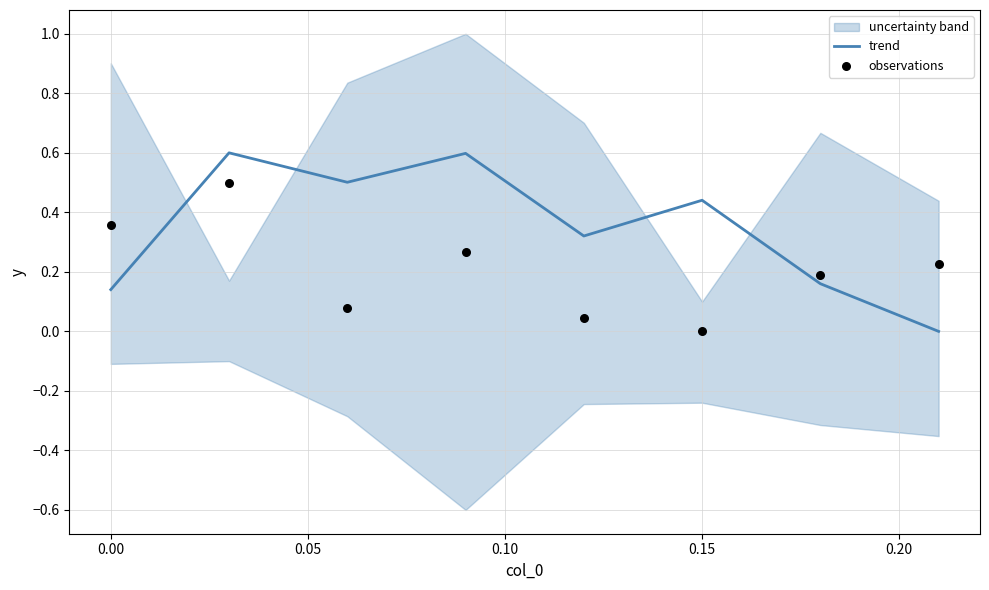

At how many categories does at least one series exceed 0?

8